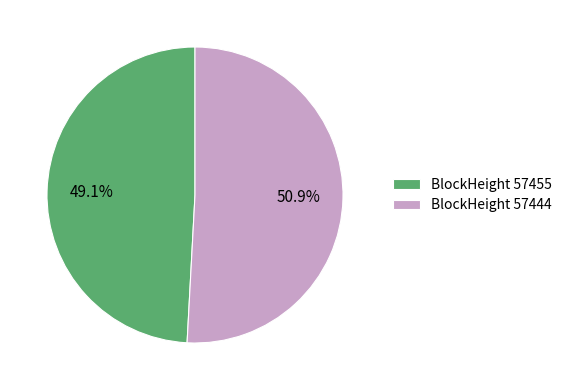

Which slice is the smallest?

BlockHeight 57455